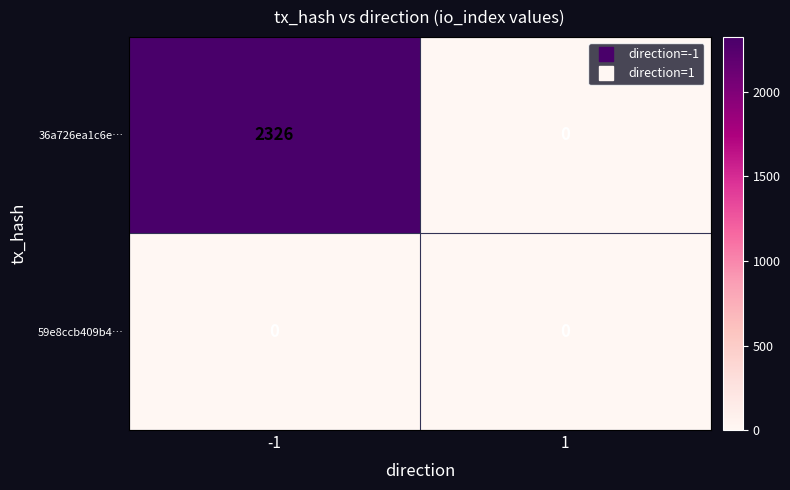

What is the average value of the 36a726ea1c6e… series?

1163